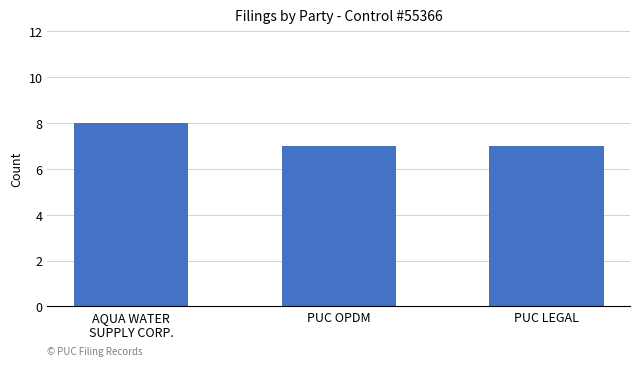

The chart shows a value of 7 at PUC LEGAL. True or false?

True